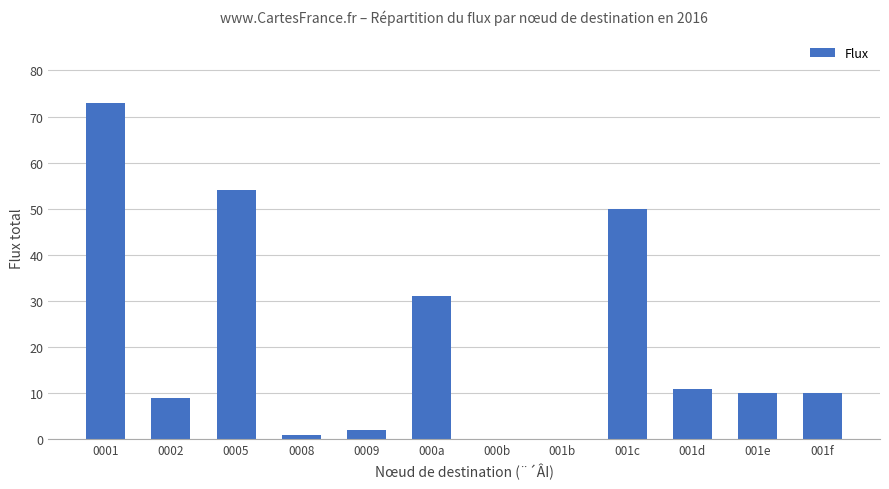

What is the maximum value shown in the chart?

73